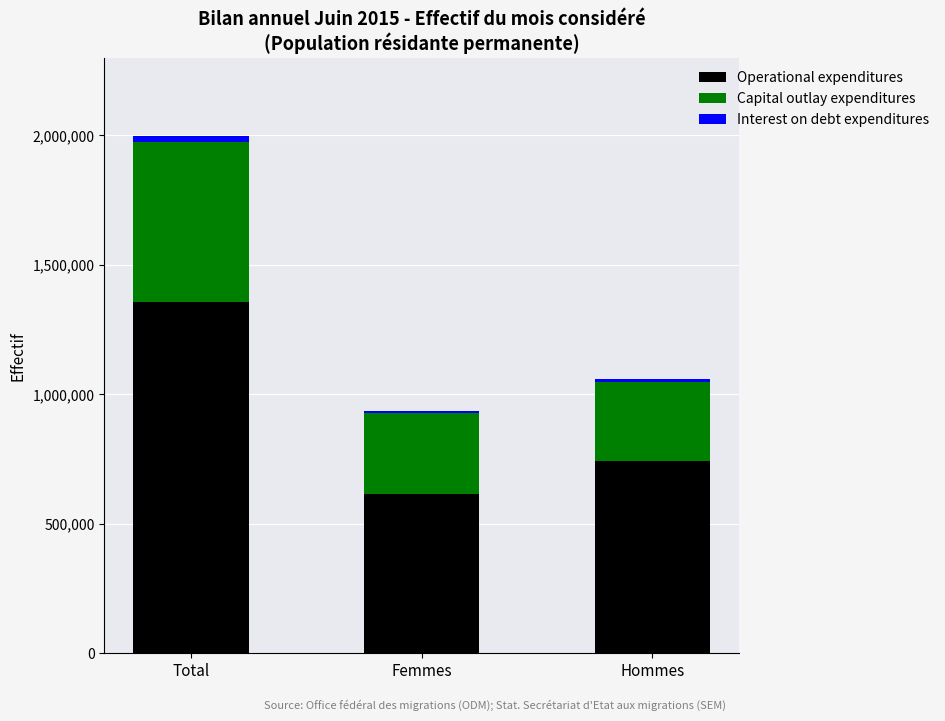

At which category is the sum across all series the highest?

Total